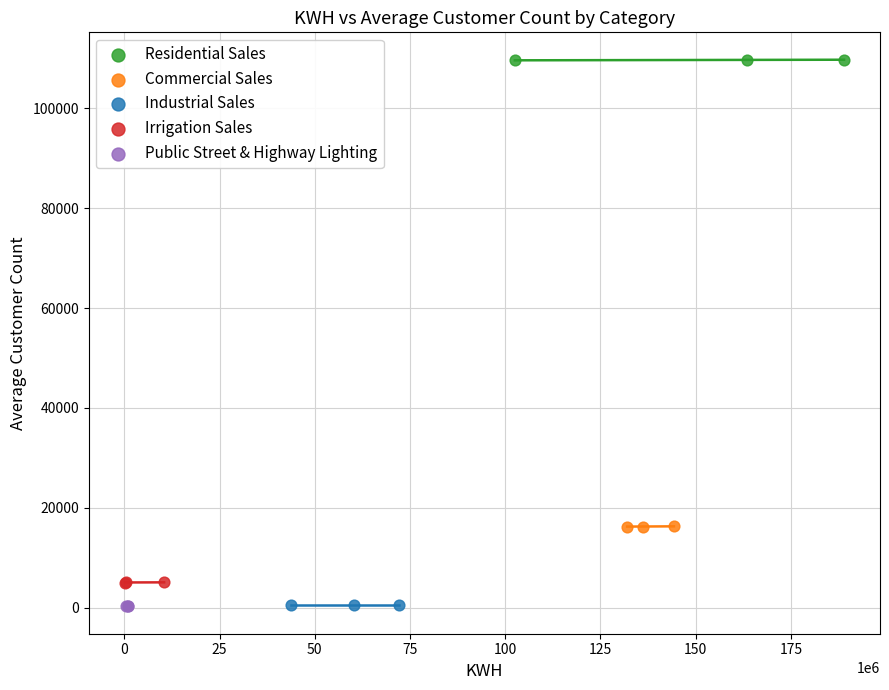

Which series contains the highest Y value?

Residential Sales